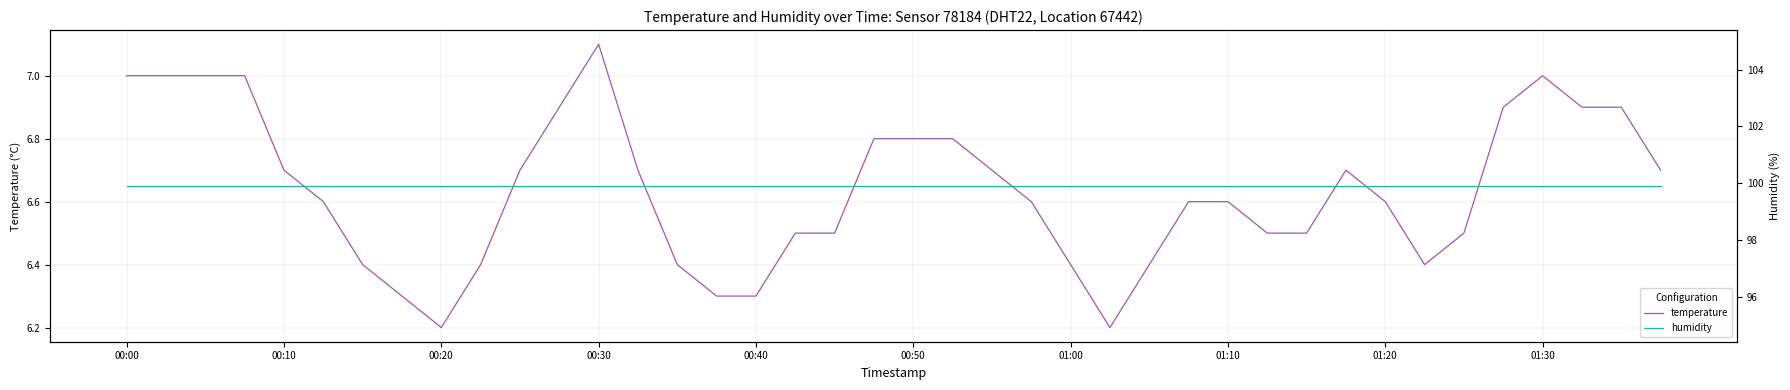

What is the lowest value of the humidity series?

99.9